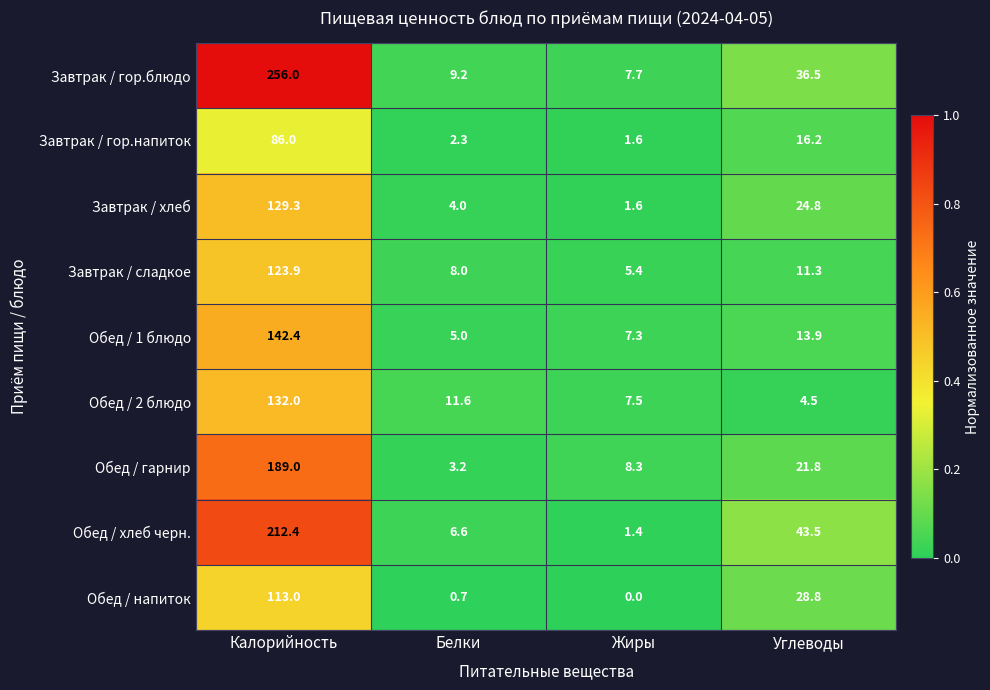

What is the greatest value displayed?

256.0